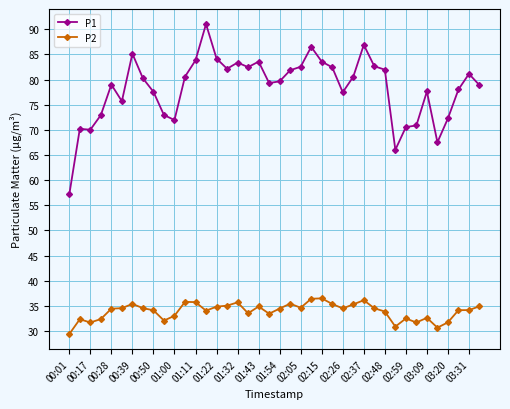

Is this an area chart (filled region under the line)?

No